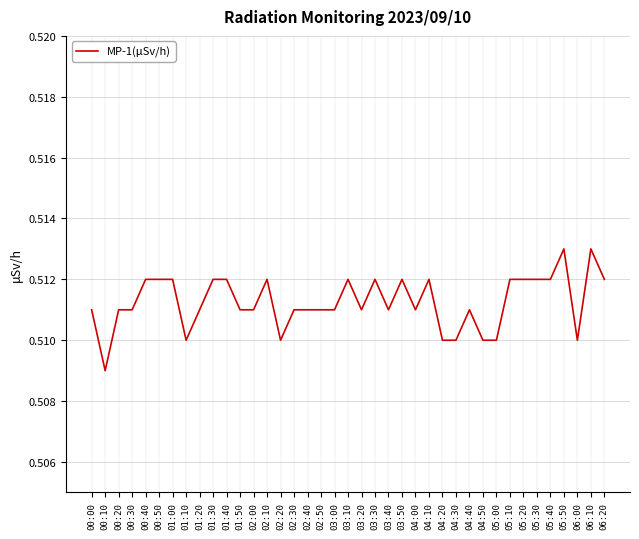

The chart shows a value of 0.7 at 04:40. True or false?

False